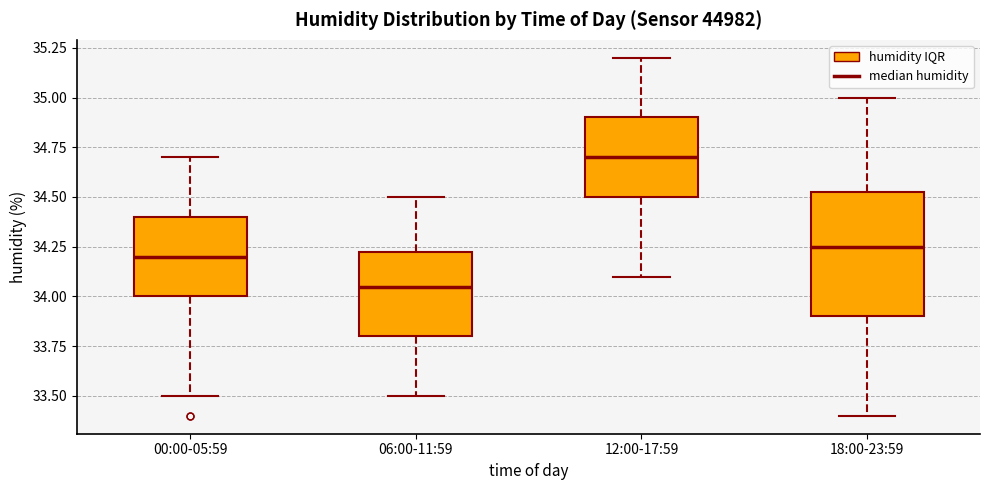

Which box is the tallest, from its lower edge to its upper edge?

18:00-23:59